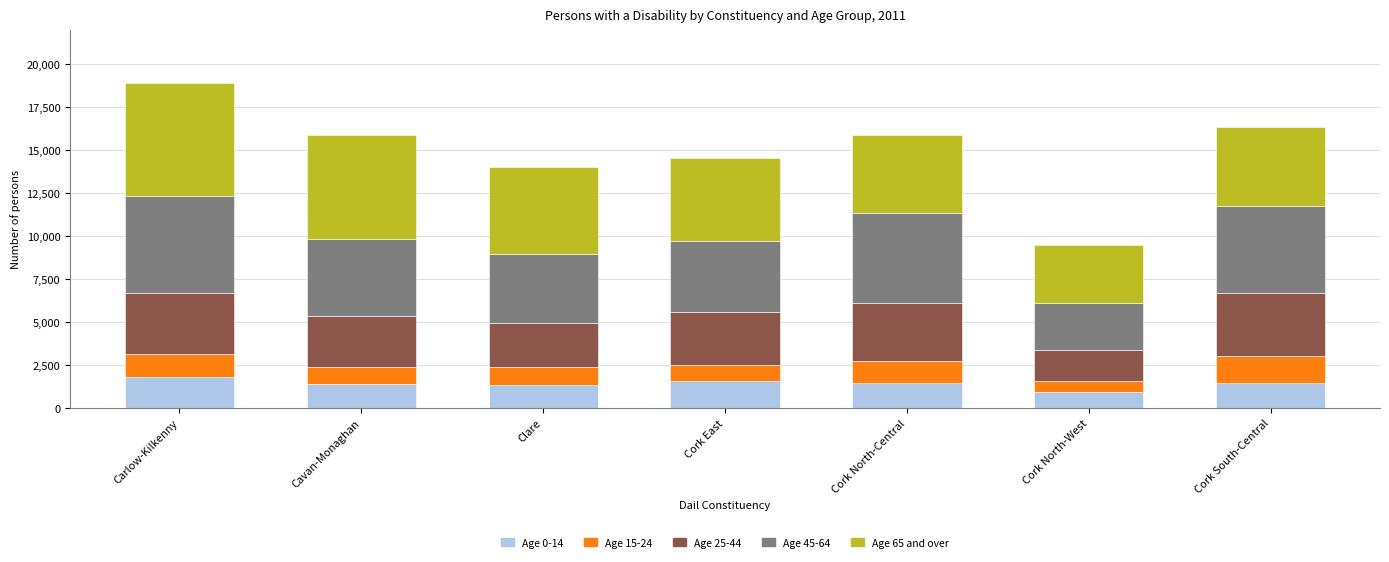

At which category is the sum across all series the highest?

Carlow-Kilkenny